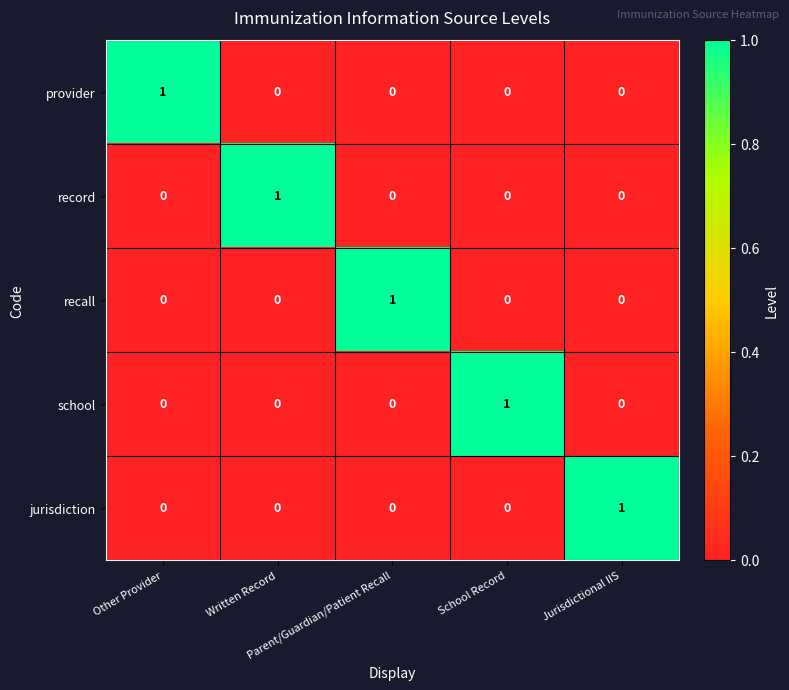

What is the maximum value shown in the chart?

1